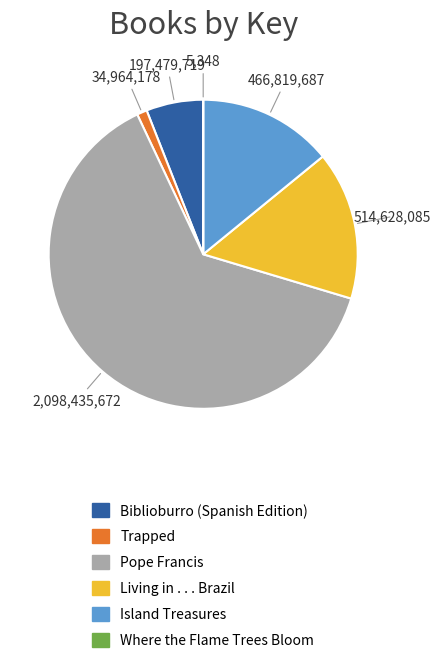

Does Pope Francis account for over 50% of the chart?

Yes